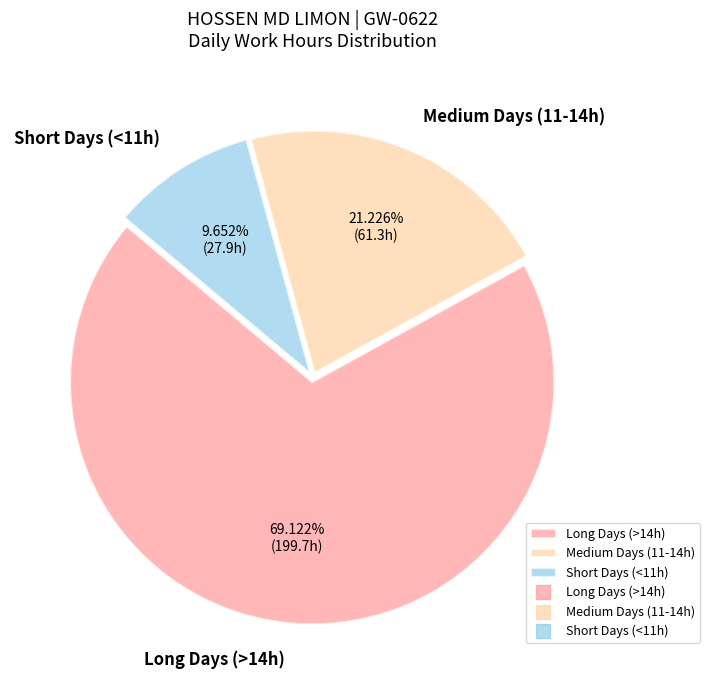

Does any single category account for the majority?

Yes